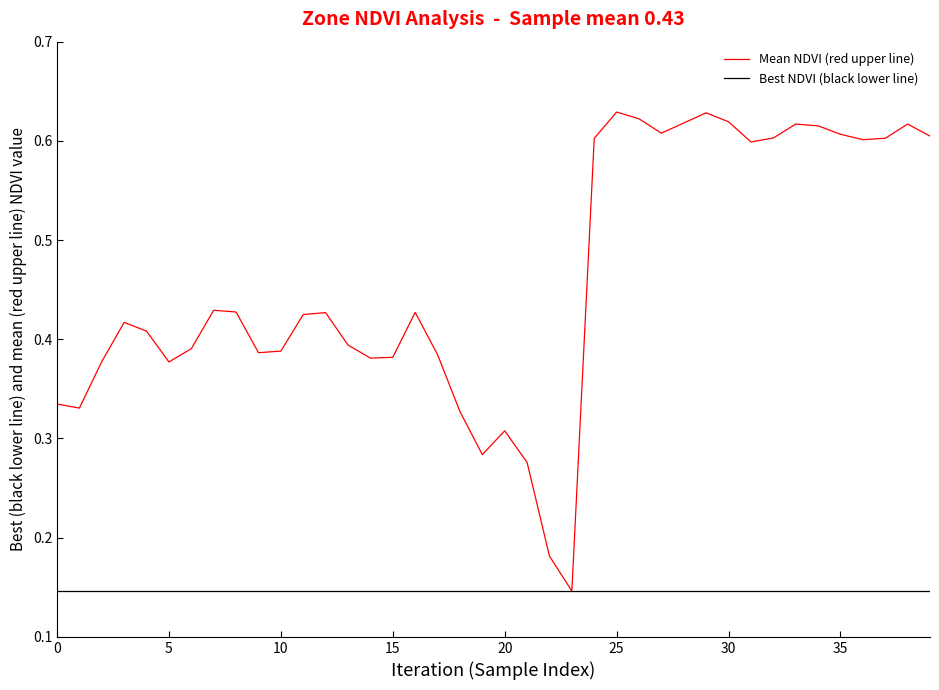

Which series has the widest spread of values?

Mean NDVI (red upper line)